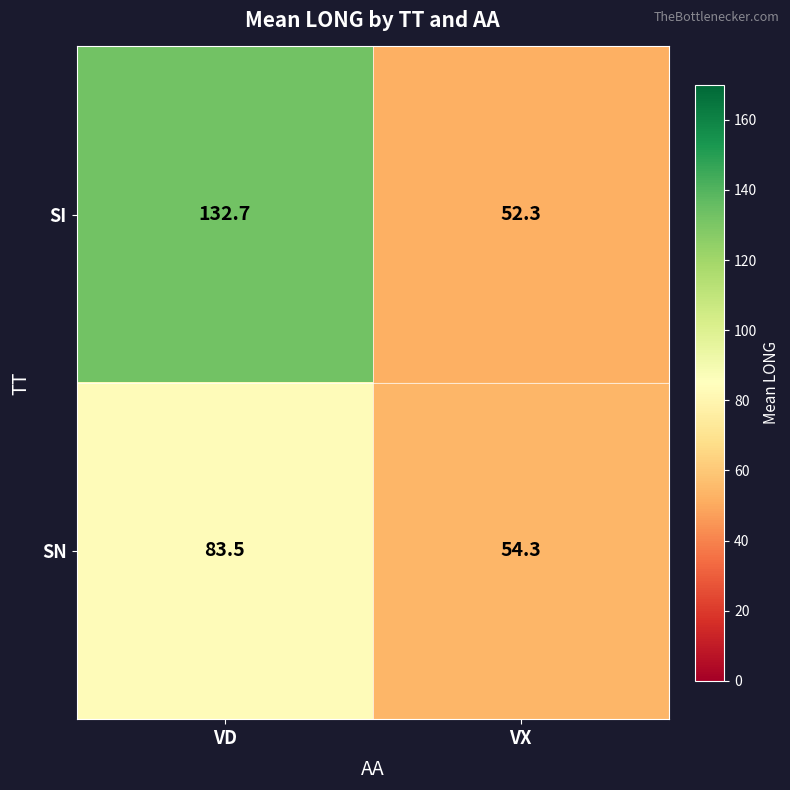

Reading left to right, what are all the values shown in this chart?

SI: 132.7	52.3
SN: 83.5	54.3